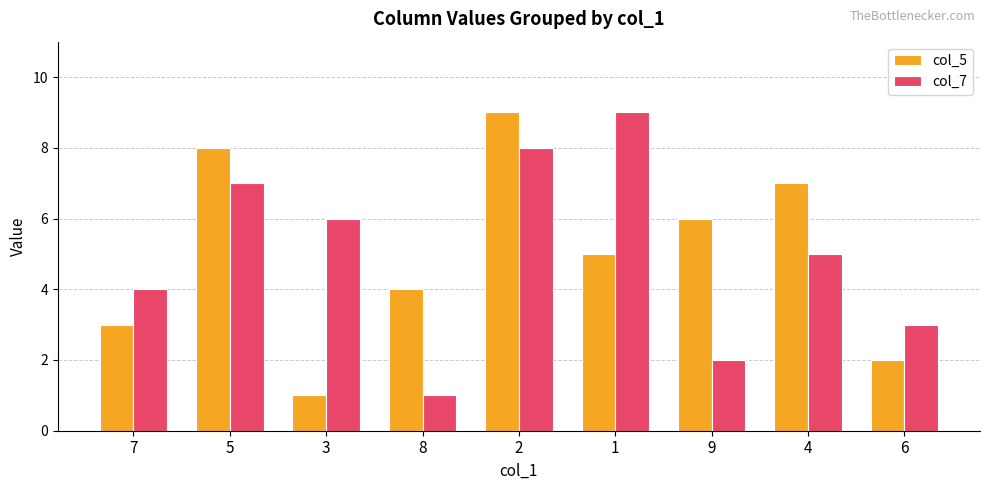

What is the spread (max minus min) of values at 9?

4